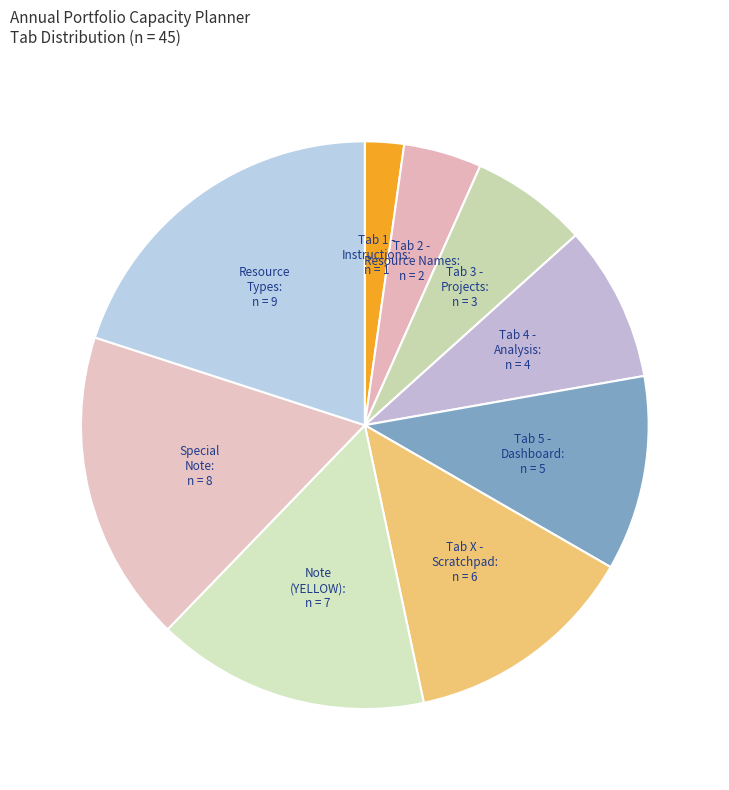

Which slice is the largest?

Names of Available Resource Types